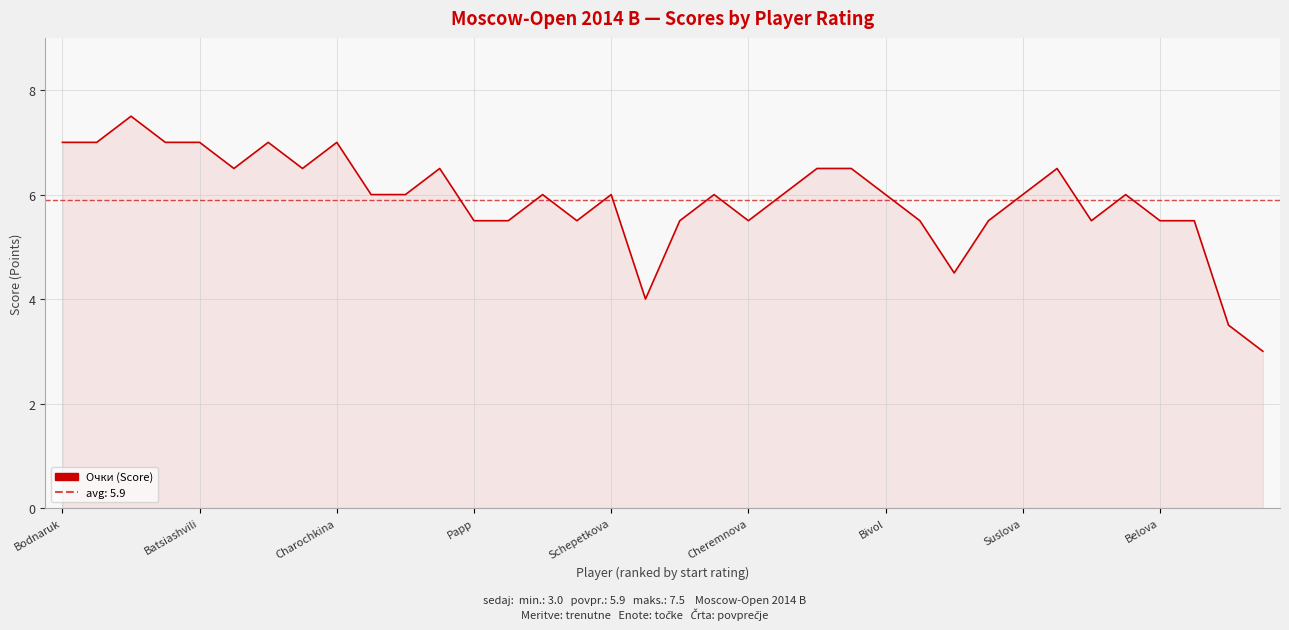

What is the change in value from Khlichkova to Grigoryeva?

+0.5